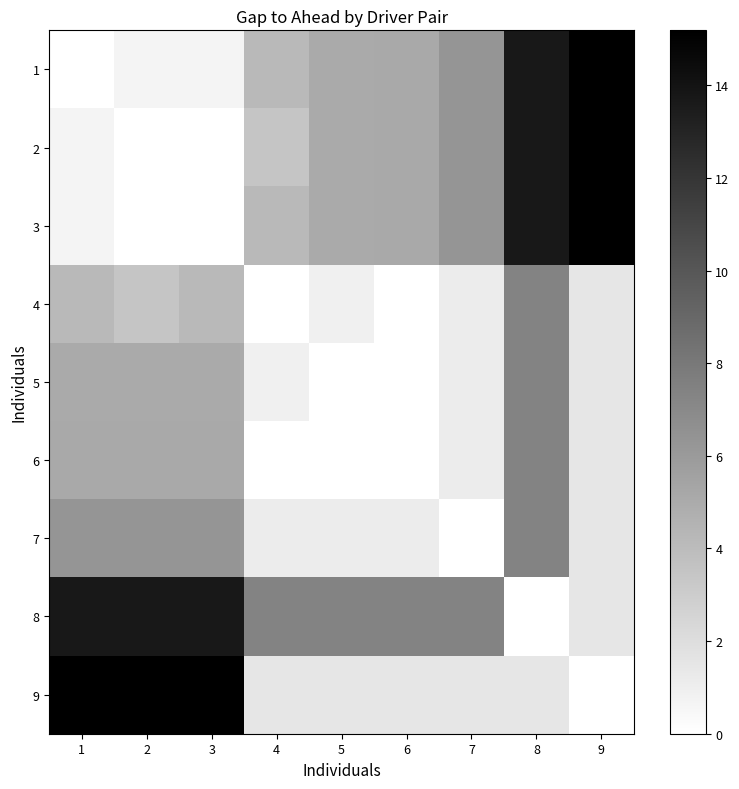

What is the total value across all series at 7?

31.3